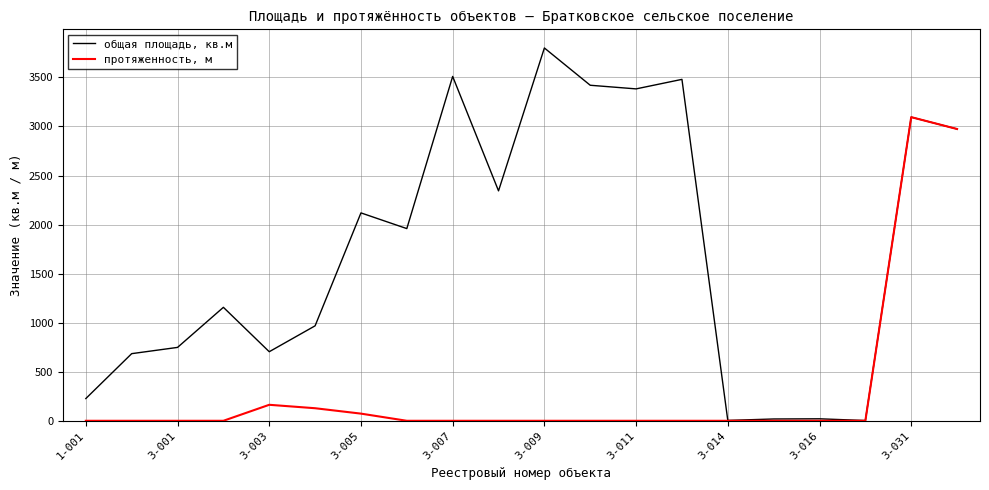

Rank the series by their maximum value, from lowest to highest.

протяженность, м, общая площадь, кв.м